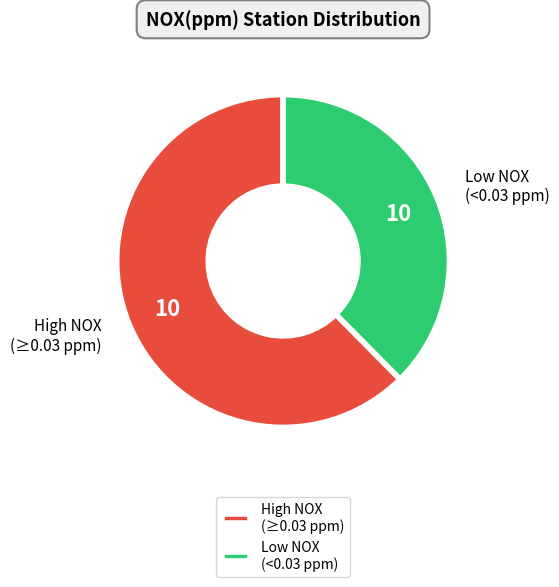

How many slices are in this pie chart?

2